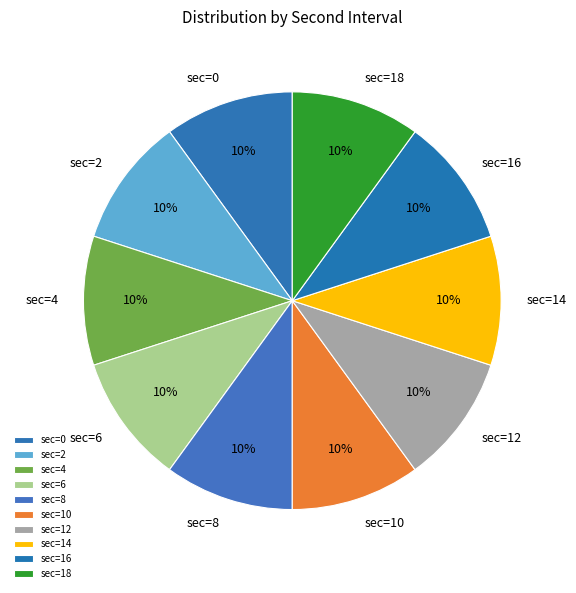

Count the number of slices in the pie.

10